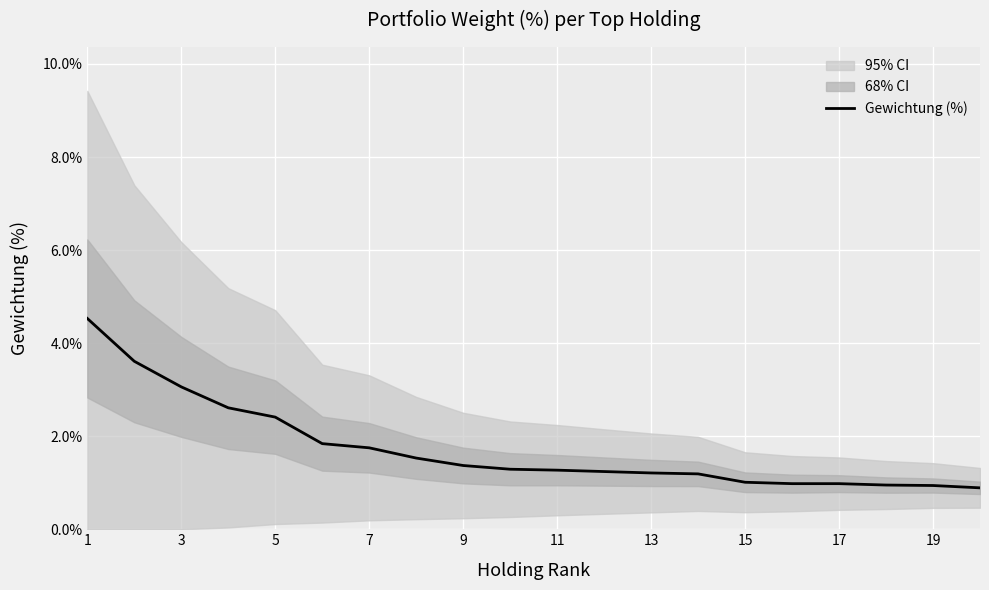

How many values exceed 1?

15